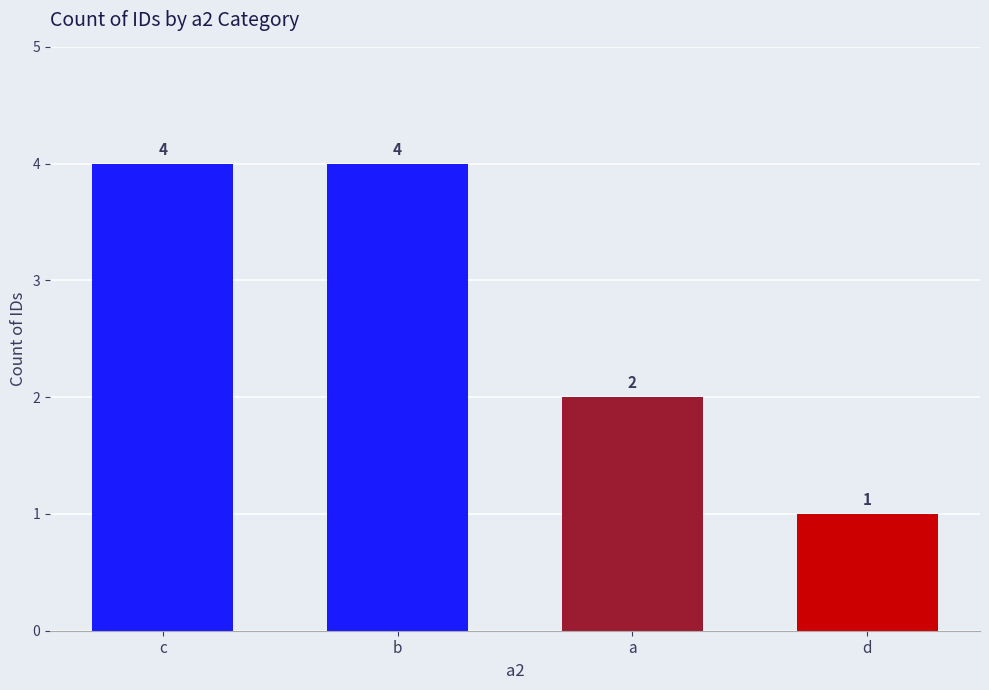

What is the sum of all values?

11